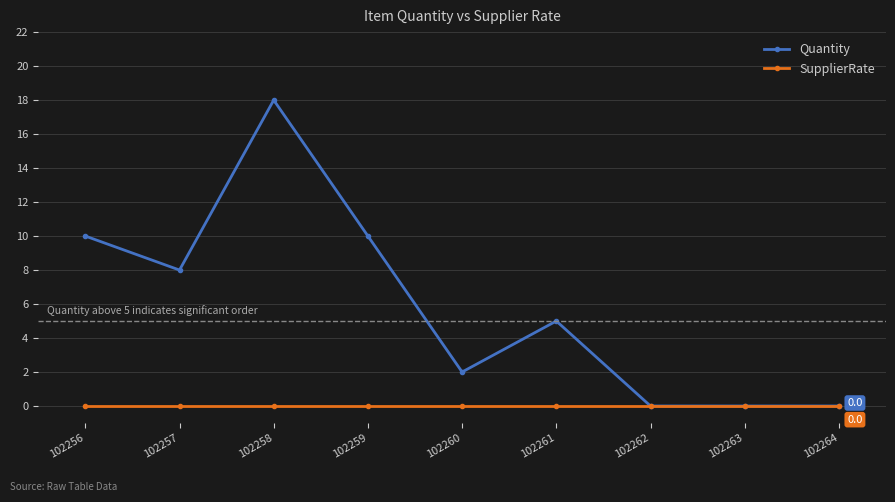

At 102258, list the series in order from smallest to largest.

SupplierRate, Quantity